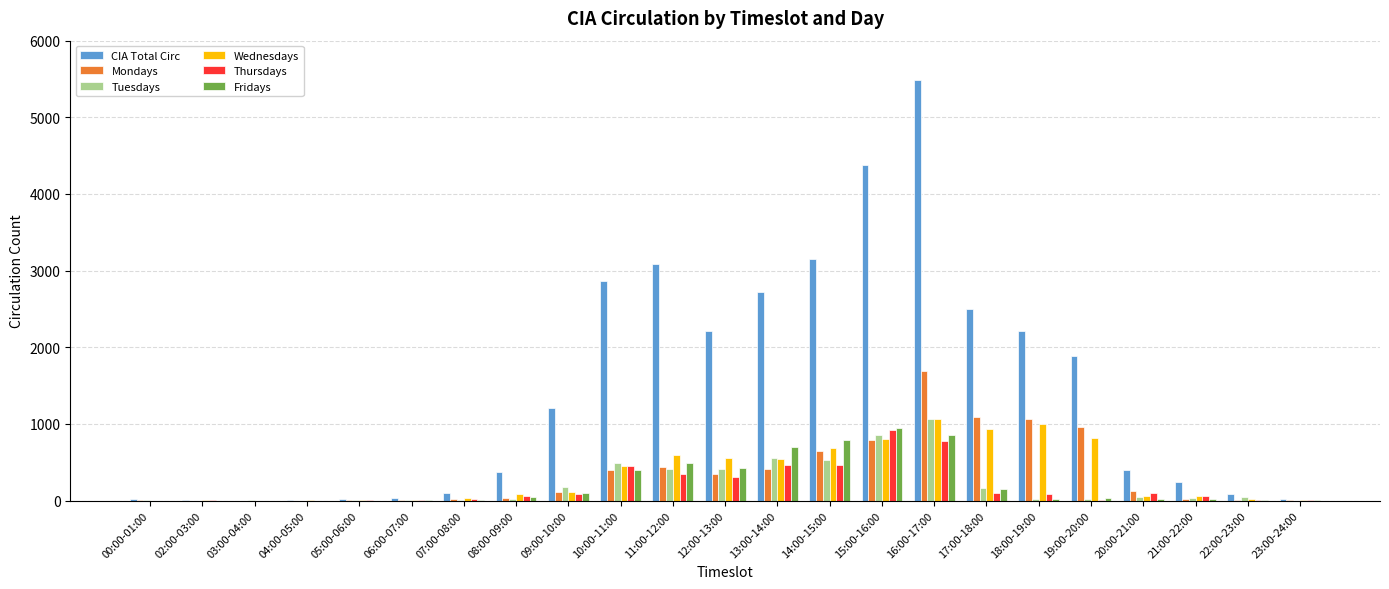

What is the highest value of the CIA Total Circ series?

5482